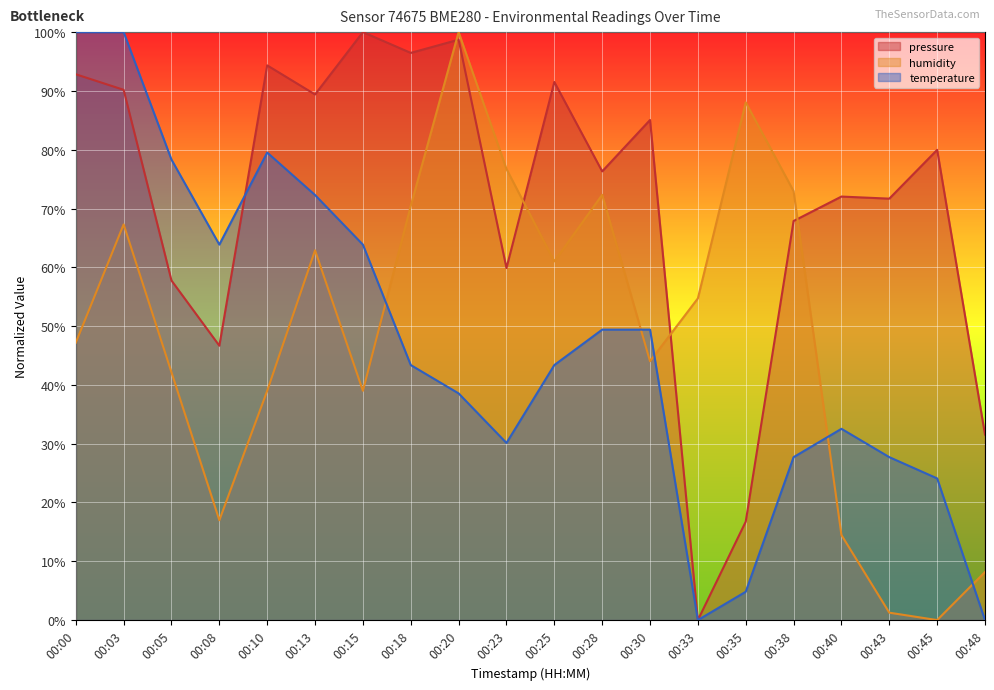

Is the value of pressure at 00:43 greater than the value of humidity at 00:05?

Yes